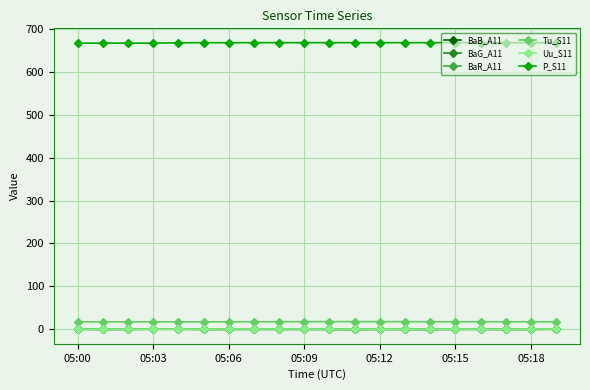

How many Uu_S11 values are between 0 and 1?

20